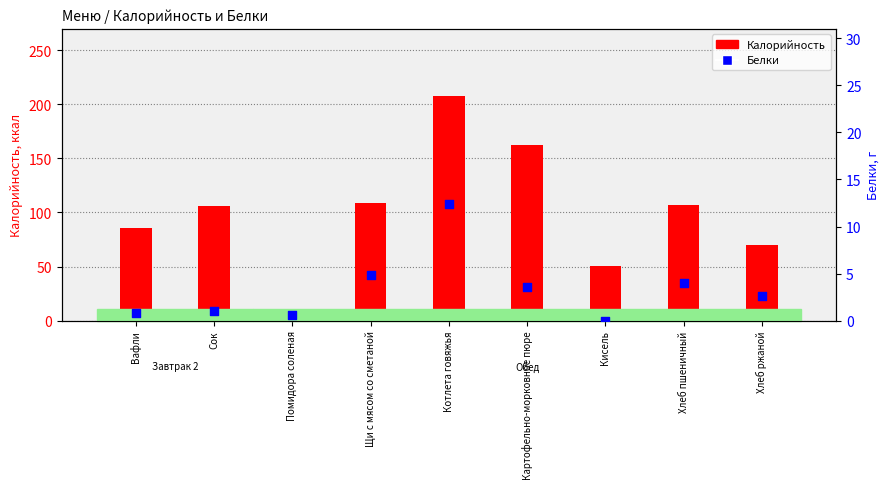

What is the total value across all series at Хлеб ржаной?

72.2